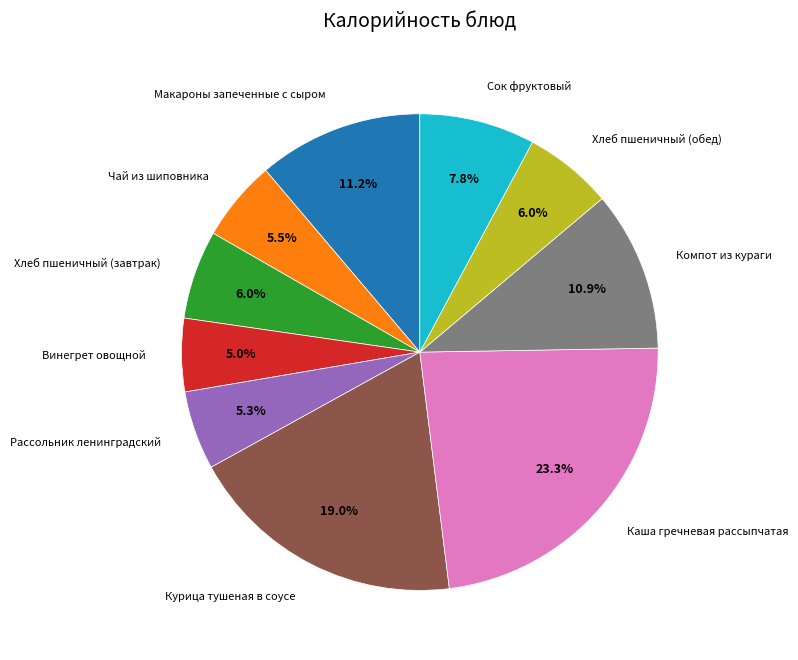

To the nearest percent, what is the difference between the largest and smallest slice percentages?

18%